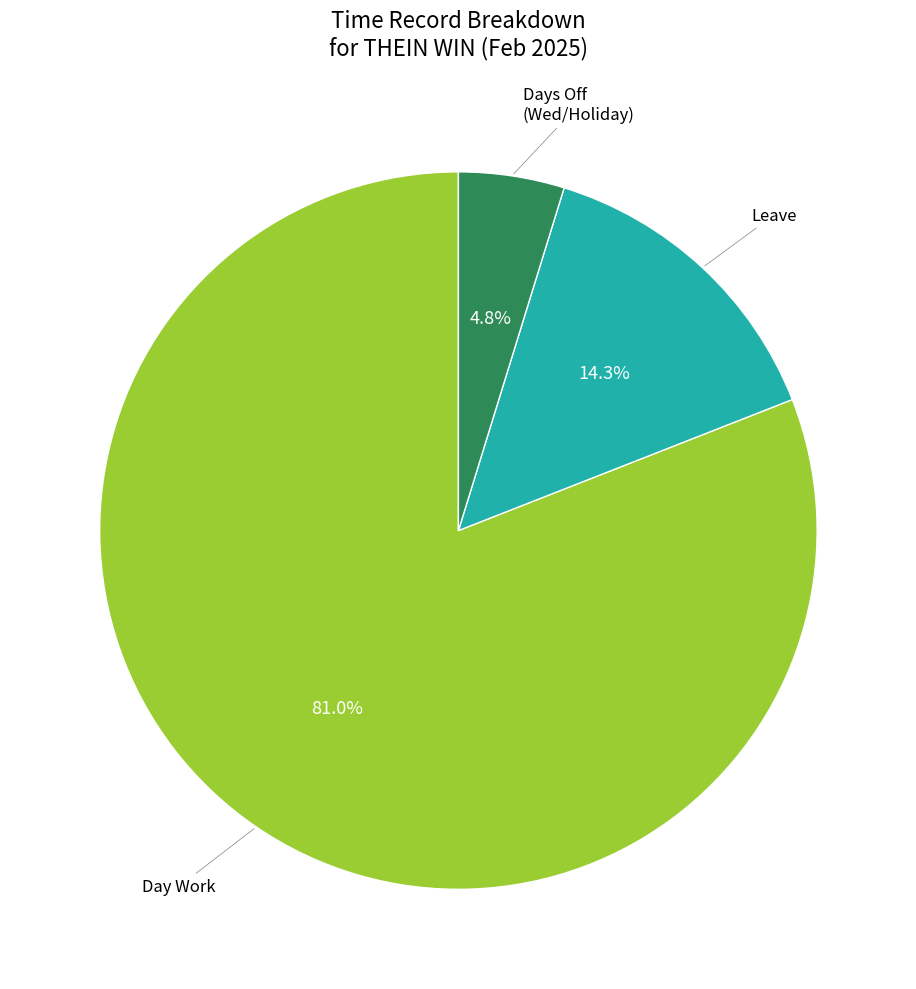

Is there a majority slice in this chart?

Yes